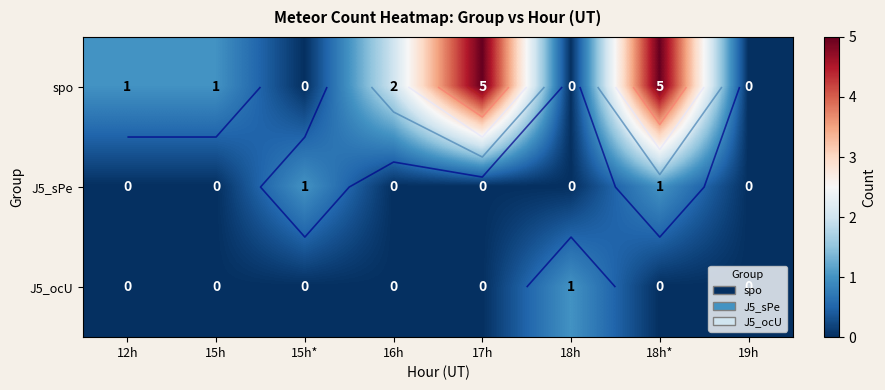

Which label corresponds to the largest value in the chart?

17h